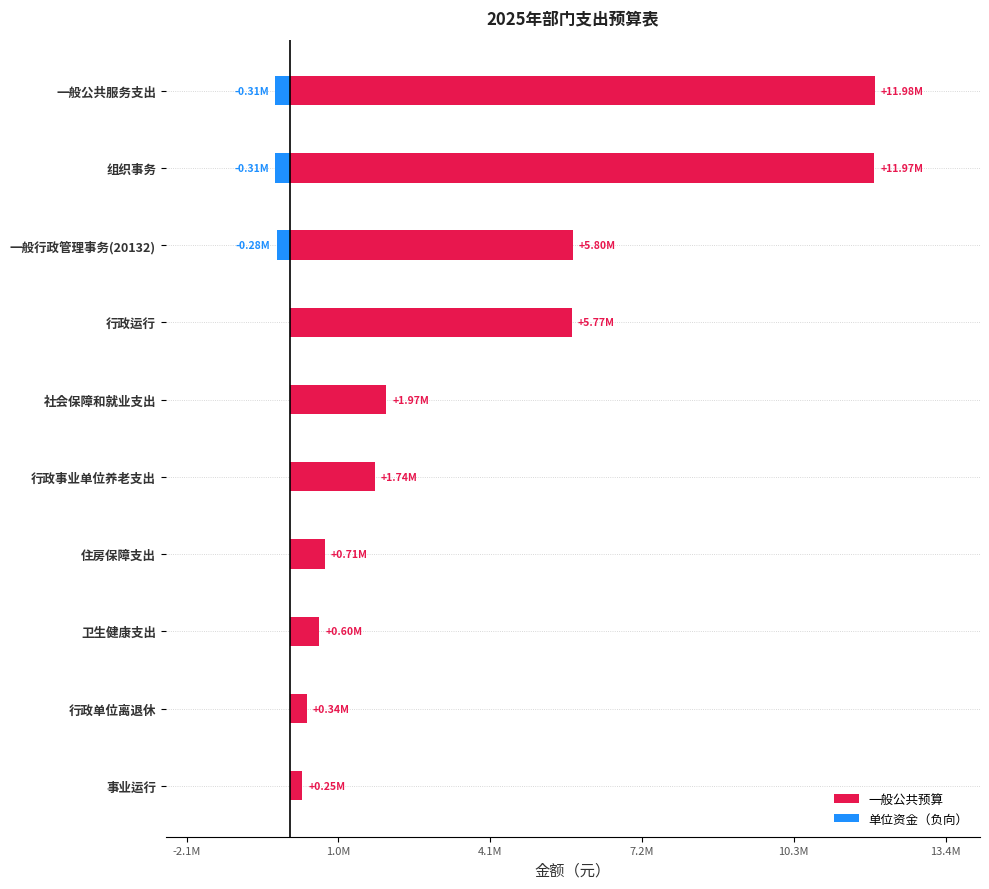

The value of 单位资金（负向） at 卫生健康支出 is 169431.4. True or false?

False